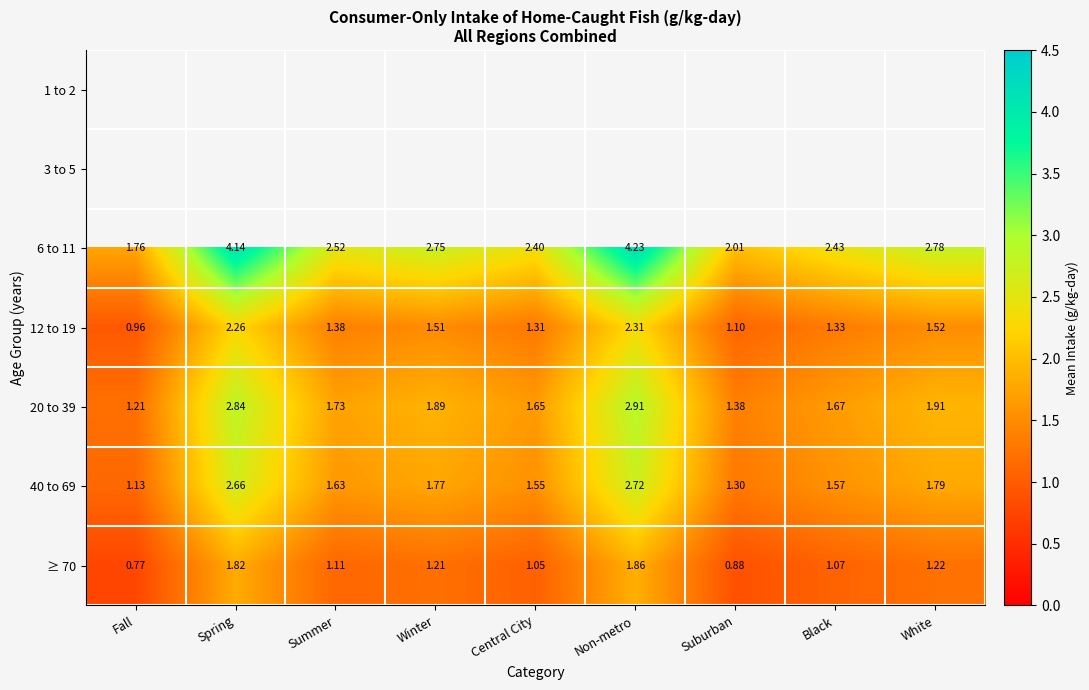

Count the number of data series in this chart.

7